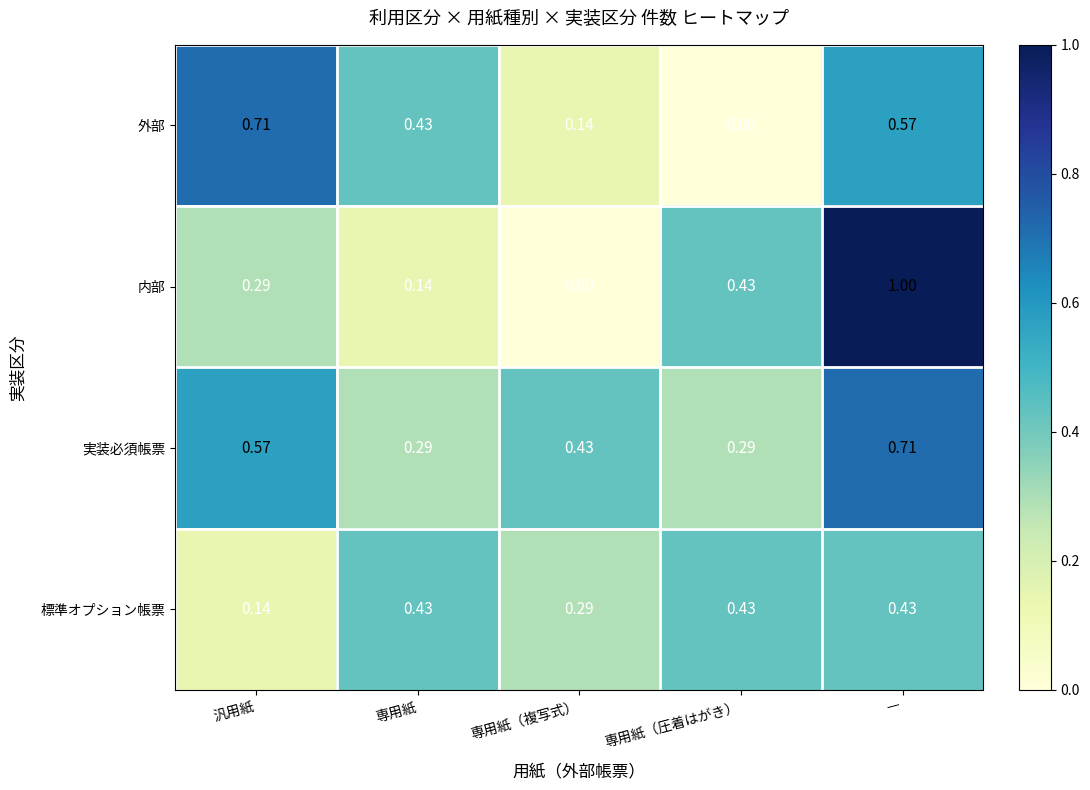

Is the value of 実装必須帳票 at 専用紙（圧着はがき） greater than the value of 標準オプション帳票 at 専用紙（圧着はがき）?

No